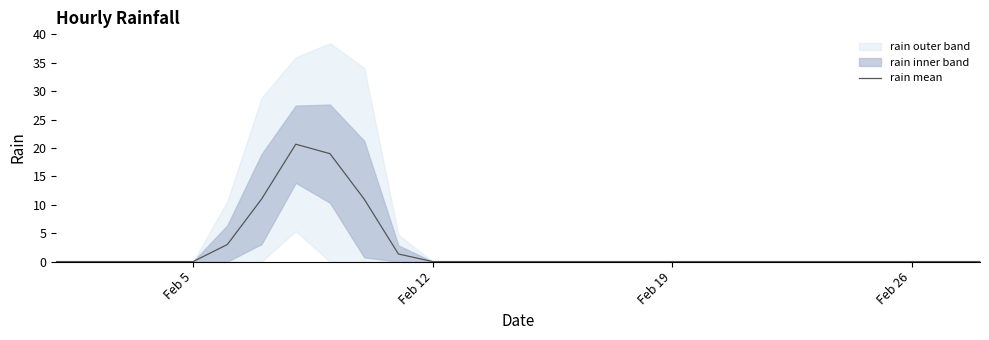

What is the maximum value shown in the chart?

20.7